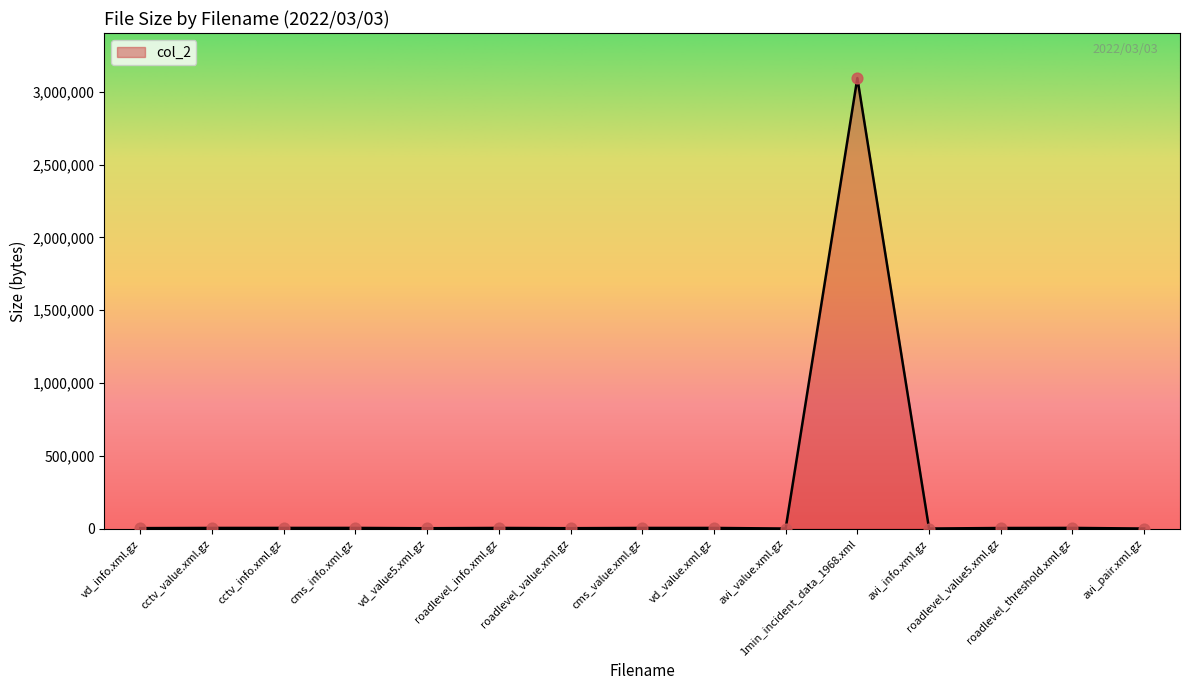

What is the greatest value displayed?

3093886